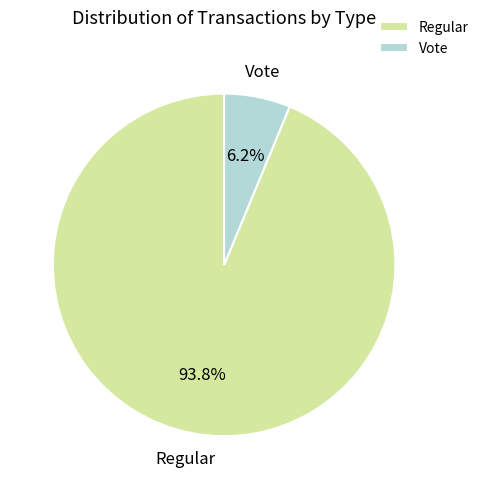

Rank the categories by value from highest to lowest.

Regular, Vote